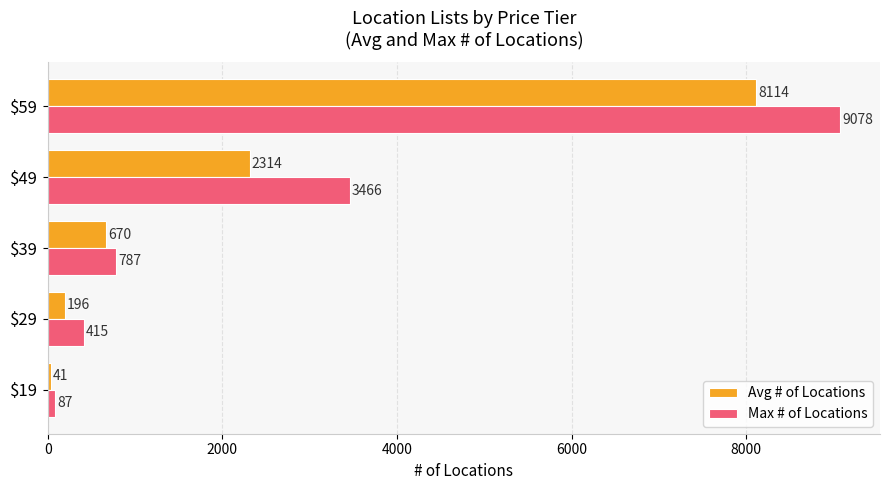

Which category has the lowest value across all series?

$19